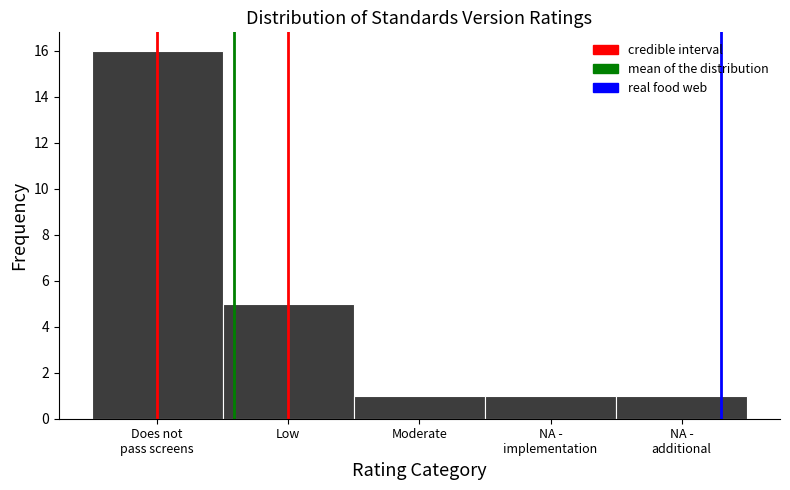

Reading left to right, transcribe all the data shown in this chart.

16	5	1	1	1